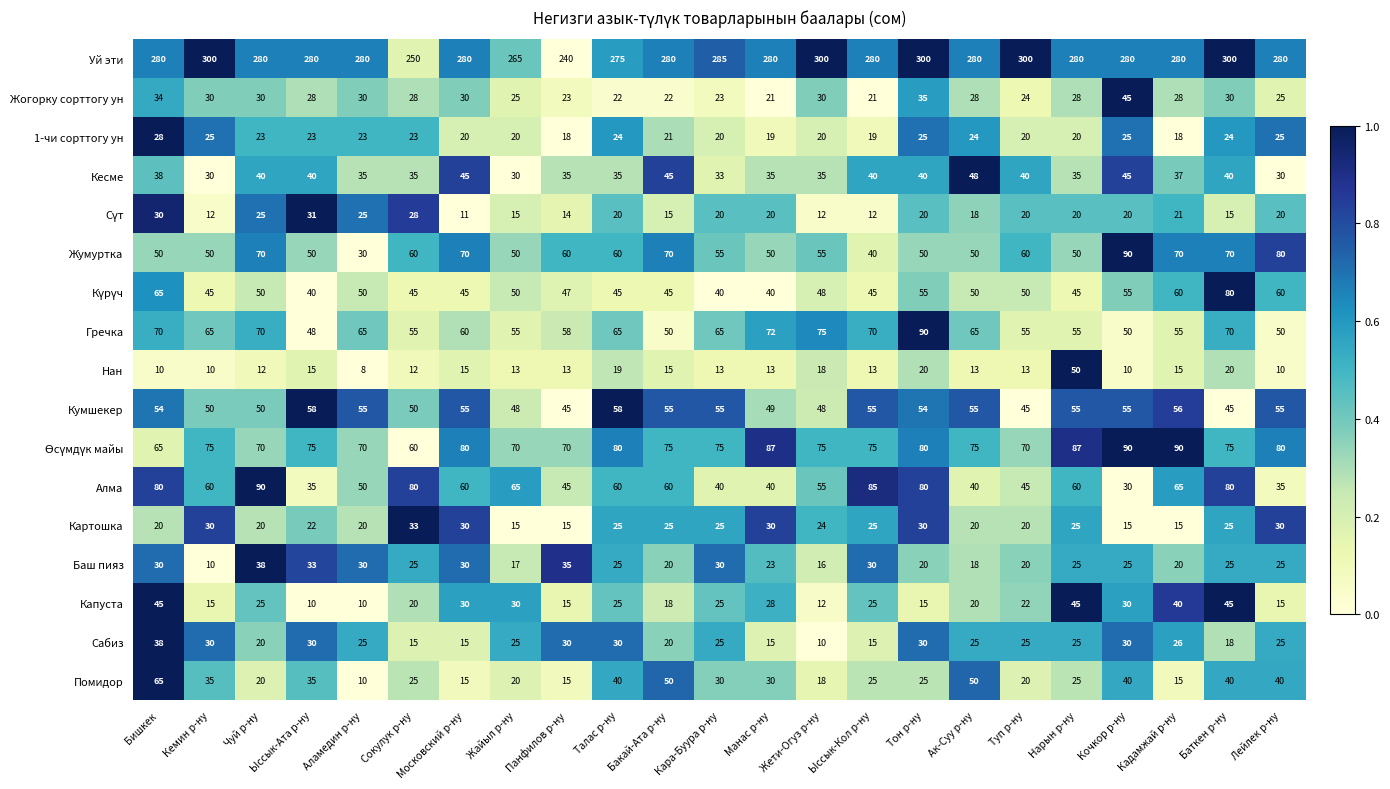

Which series changed the most between Кочкор р-ну and Баткен р-ну?

Алма